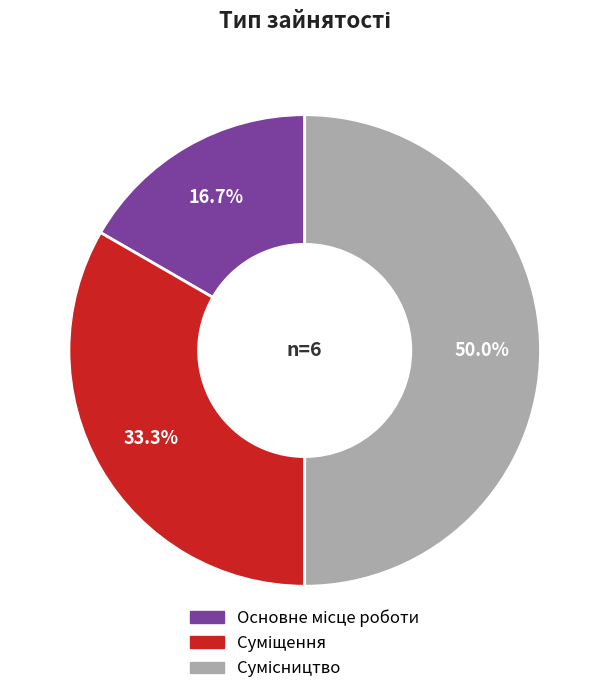

Is it true that Суміщення is 20% of the pie?

False